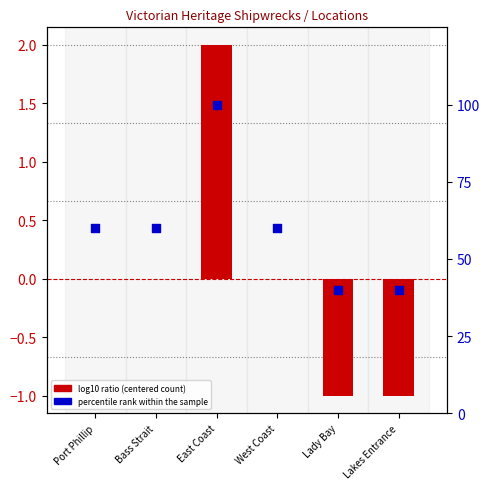

Which series reaches the minimum Y coordinate?

log10 ratio (centered count)